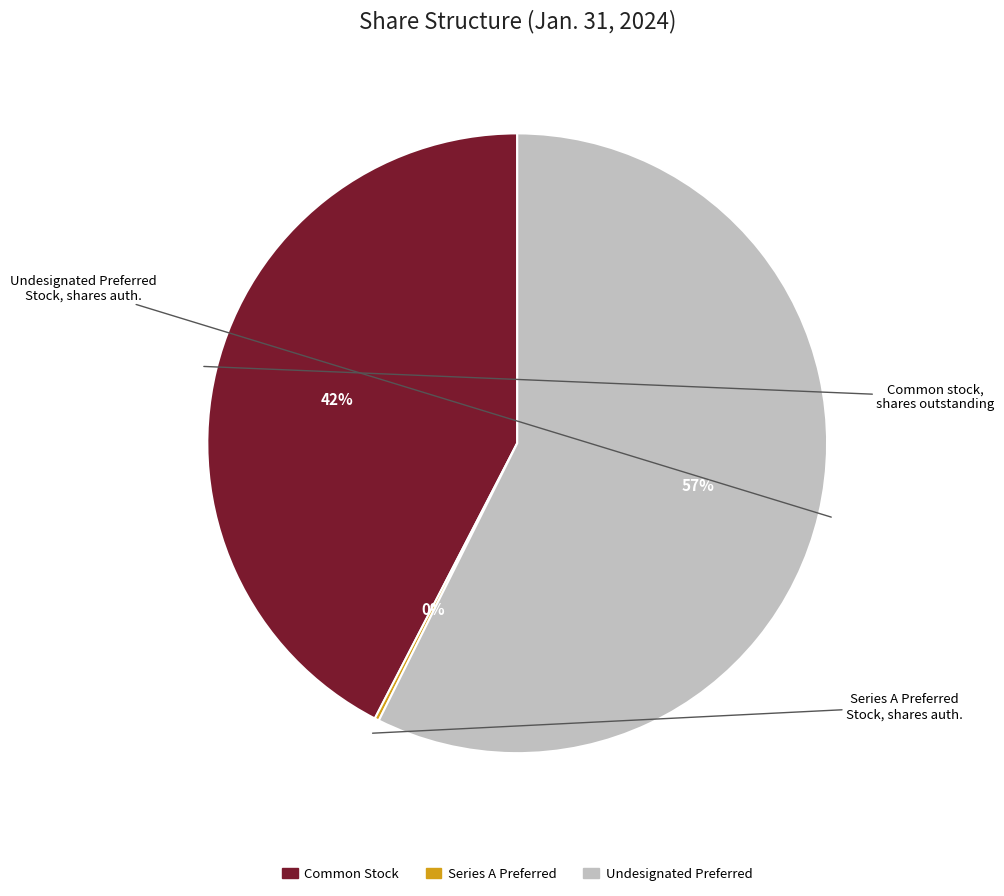

To the nearest percent, what is the average slice percentage?

33%